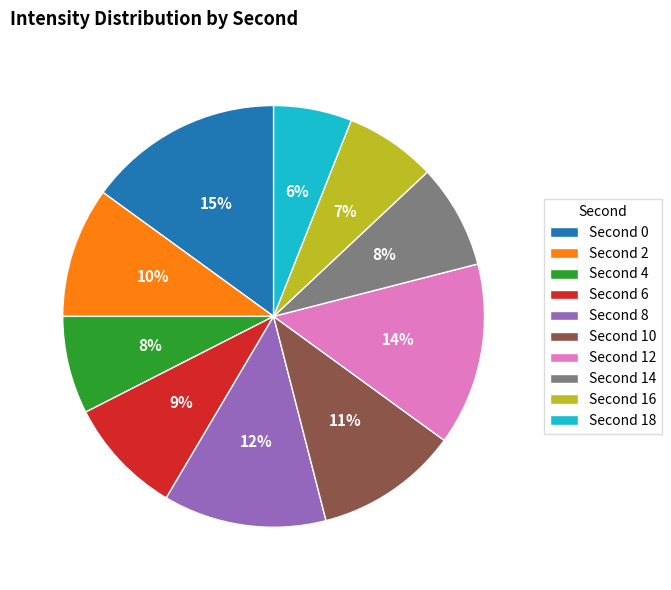

To the nearest percent, what is the difference between the largest and smallest slice percentages?

9%